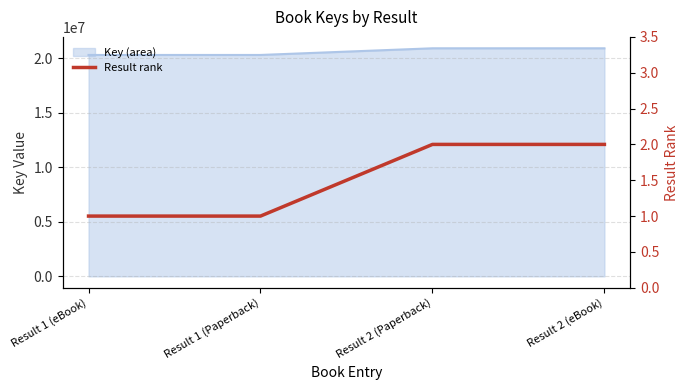

What position from the left is Result 2 (eBook)?

4